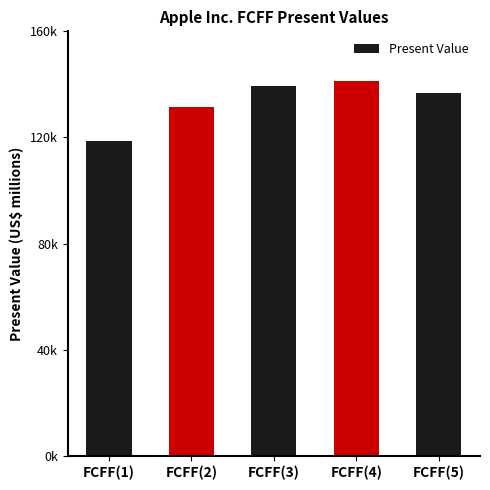

What is the minimum value shown in the chart?

118656